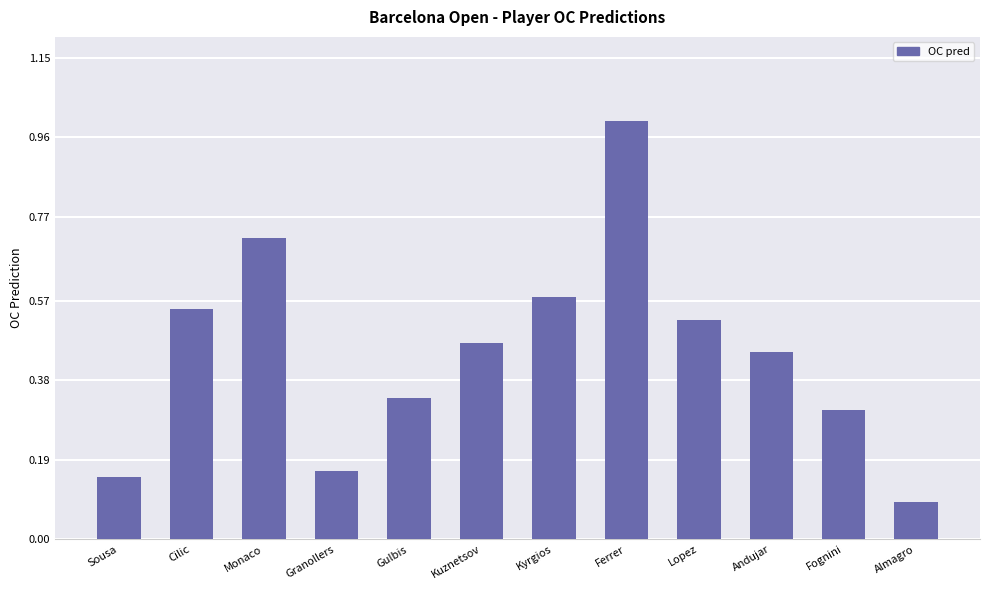

List the labels in order of value, smallest first.

Almagro, Sousa, Granollers, Fognini, Gulbis, Andujar, Kuznetsov, Lopez, Cilic, Kyrgios, Monaco, Ferrer